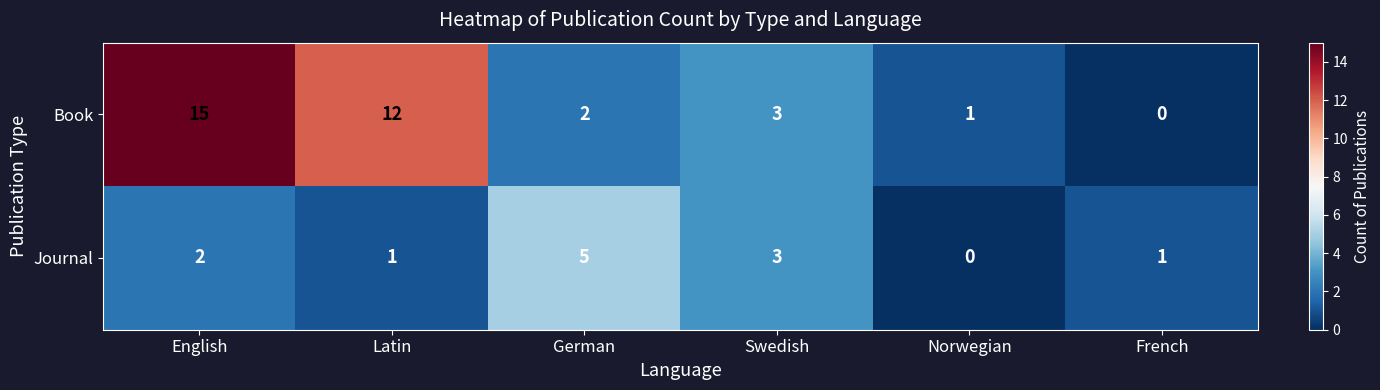

Reading left to right, extract all data points from this chart.

Book: English=15	Latin=12	German=2	Swedish=3	Norwegian=1	French=0
Journal: English=2	Latin=1	German=5	Swedish=3	Norwegian=0	French=1